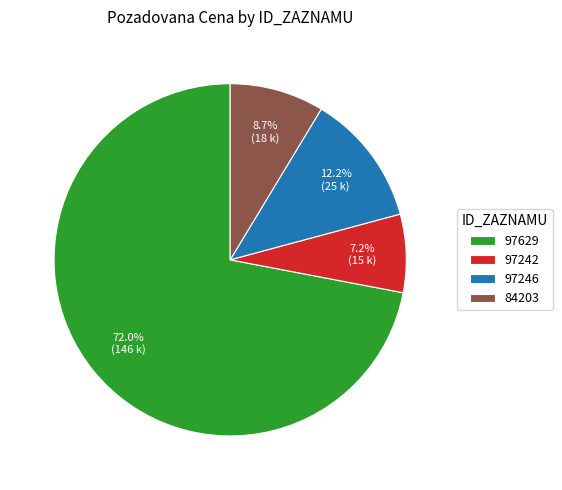

Is there a majority slice in this chart?

Yes